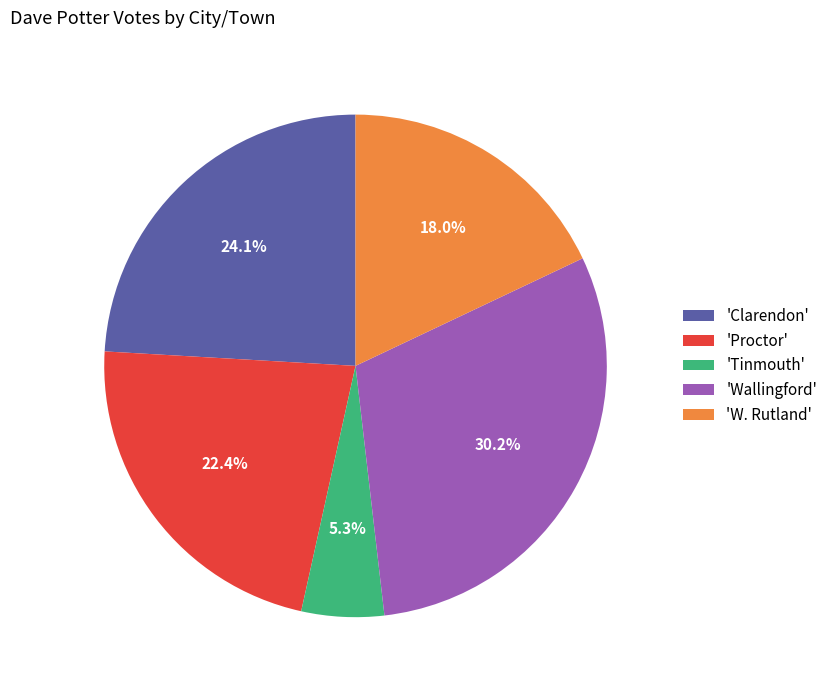

Which has a higher value, 'Wallingford' or 'Proctor'?

'Wallingford'